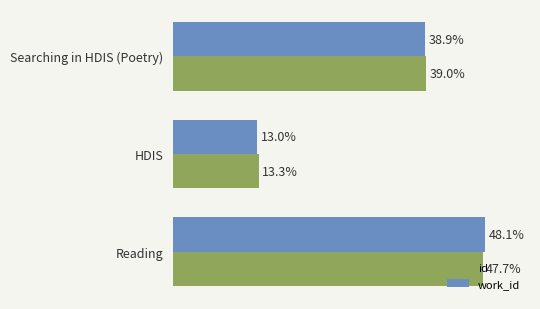

Which category has the highest value across all series?

Reading